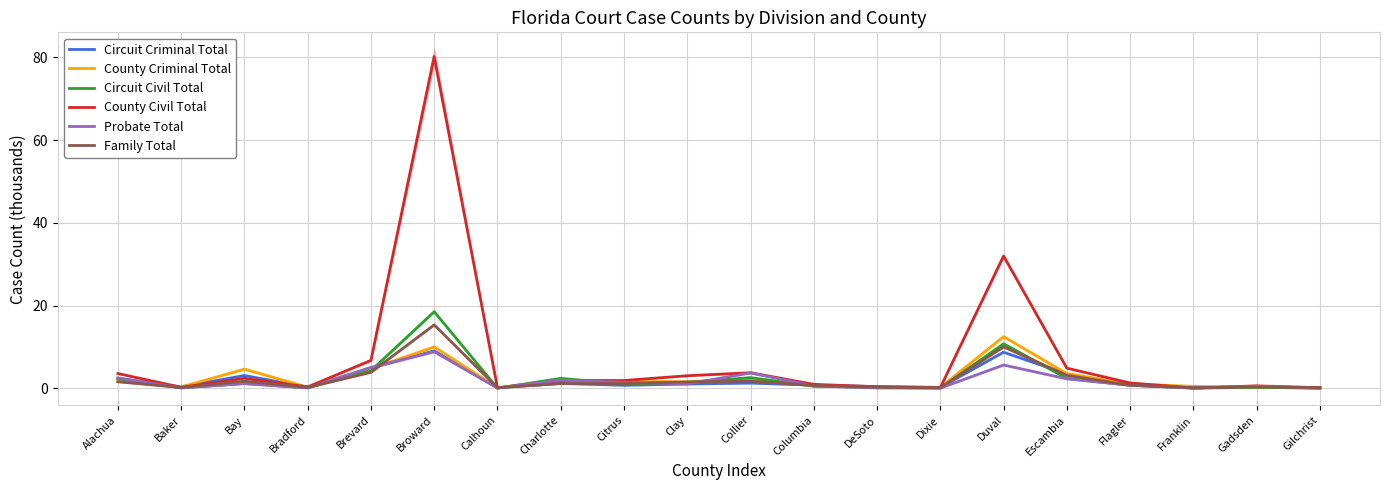

At Alachua, list the series in order from smallest to largest.

Family Total, County Criminal Total, Circuit Civil Total, Circuit Criminal Total, Probate Total, County Civil Total